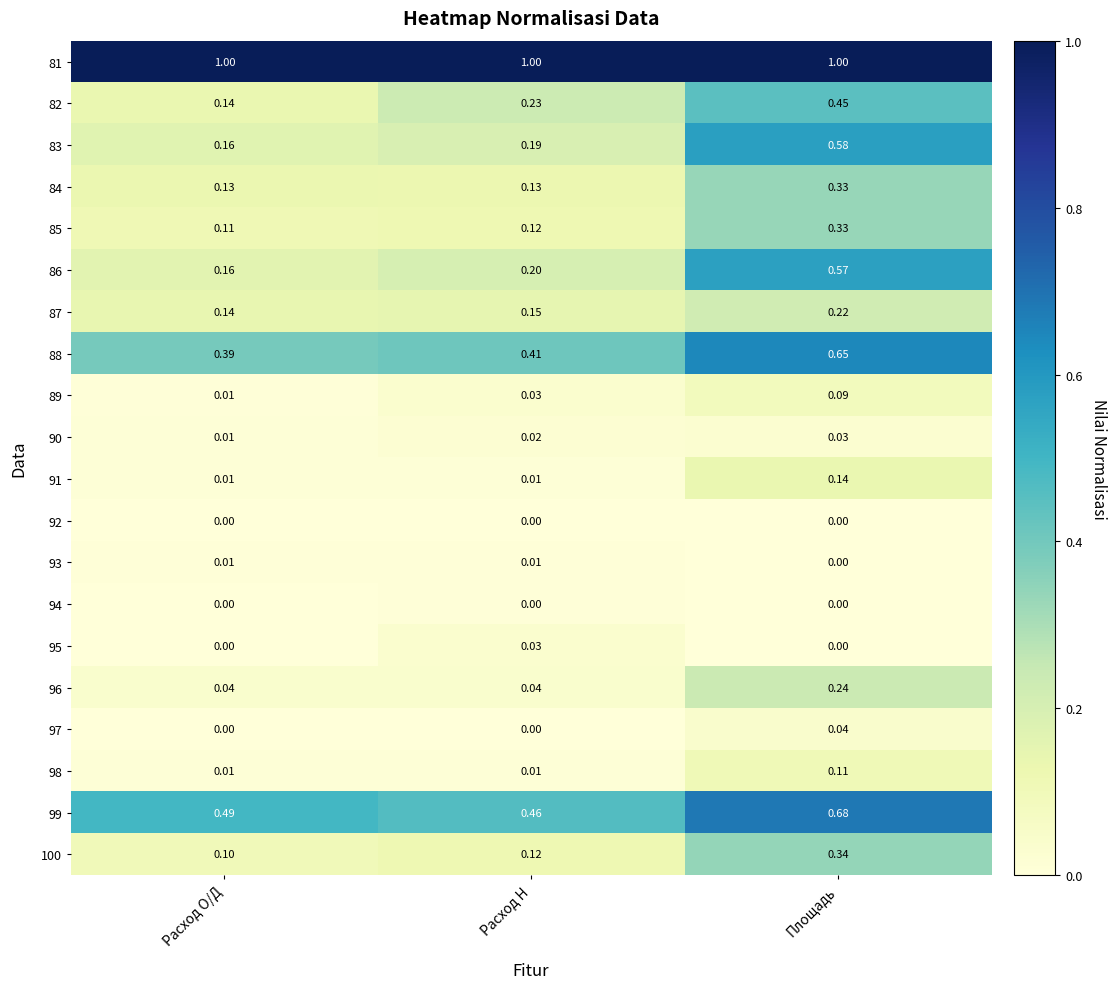

Where is 89 nearest to the value 0?

Расход О/Д